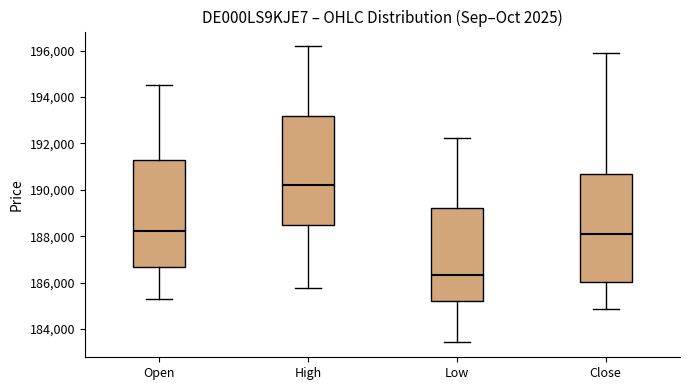

Where is the lower edge of the box for Low on the y-axis? The values are not printed on the chart, so give them approximately, as read against the axis.

185200